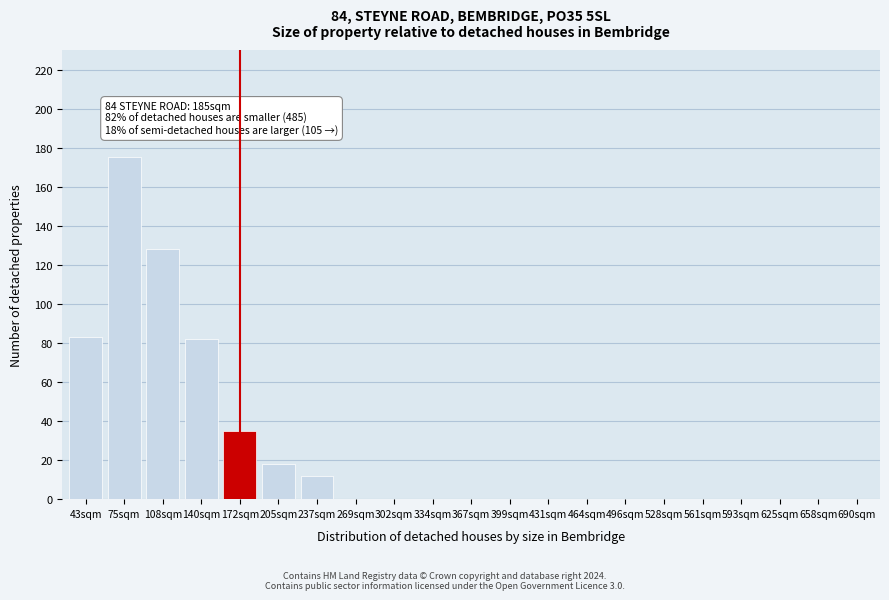

Reading right to left, transcribe all the data shown in this chart.

690sqm=0	658sqm=0	625sqm=0	593sqm=0	561sqm=0	528sqm=0	496sqm=0	464sqm=0	431sqm=0	399sqm=0	367sqm=0	334sqm=0	302sqm=0	269sqm=0	237sqm=12	205sqm=18	172sqm=35	140sqm=82	108sqm=128	75sqm=175	43sqm=83